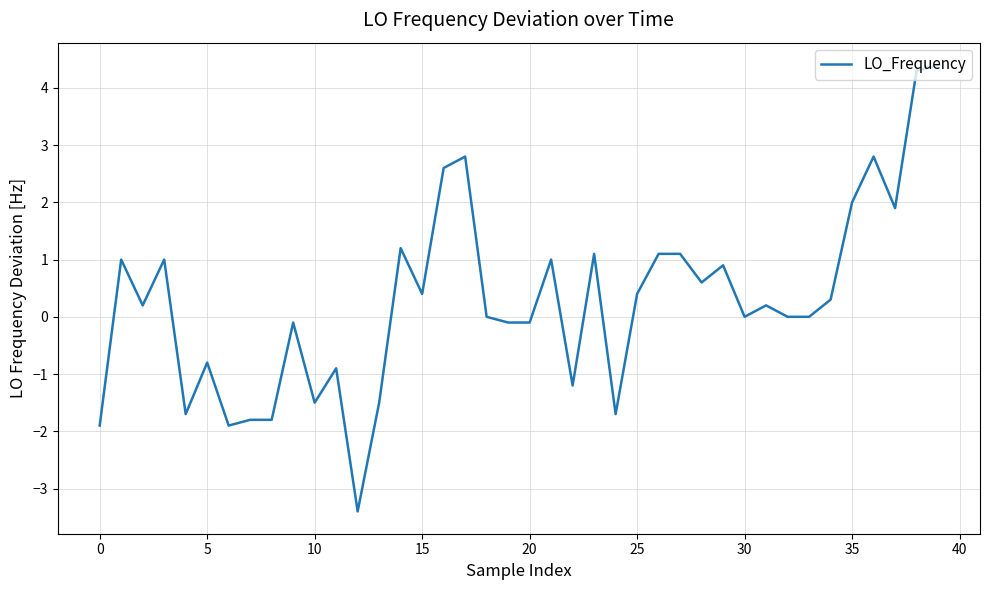

What is the maximum value shown in the chart?

4.4